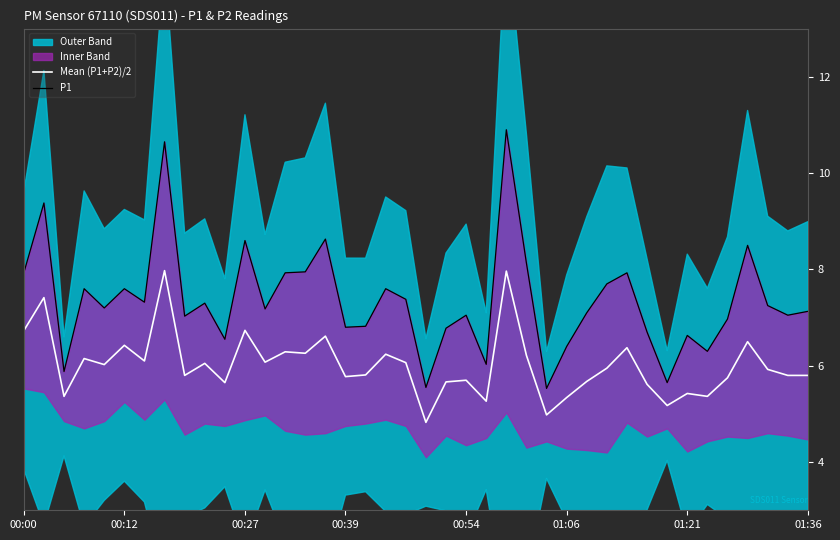

What is the average value of the Mean (P1+P2)/2 series?

6.0